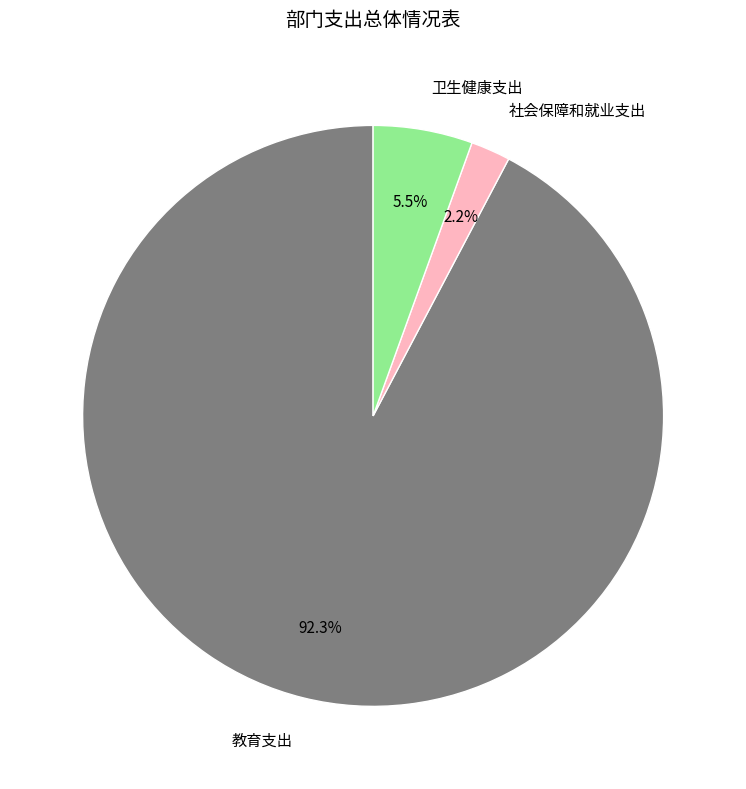

What portion of the pie excludes 社会保障和就业支出?

97.8%